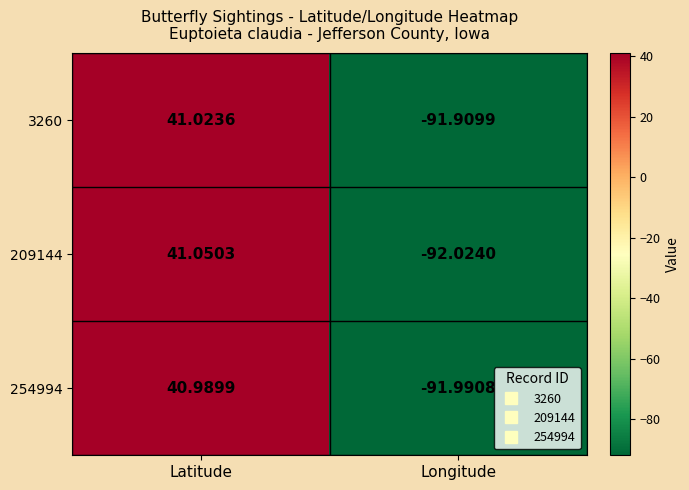

Where does the 3260 series first go above 41?

Latitude